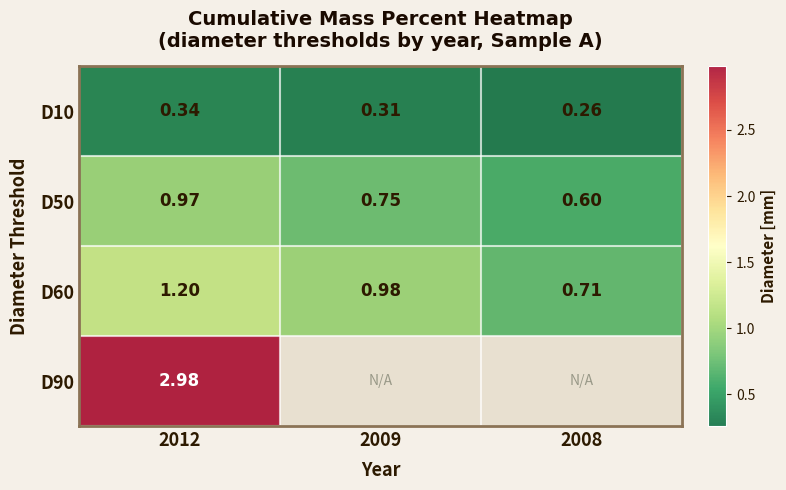

At which label is D50 closest to 0?

2008